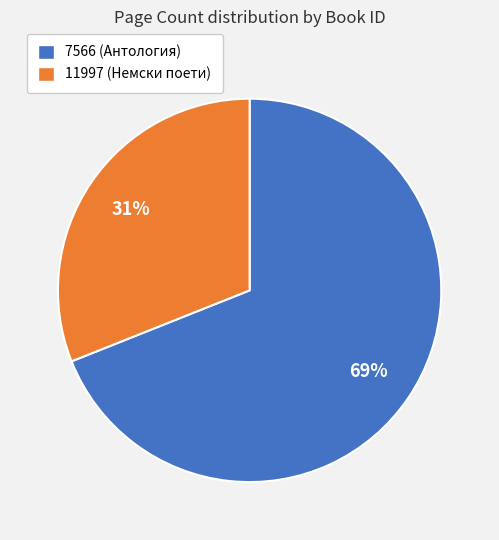

Approximately how many times larger is the value at 7566 compared to 11997?

2.2